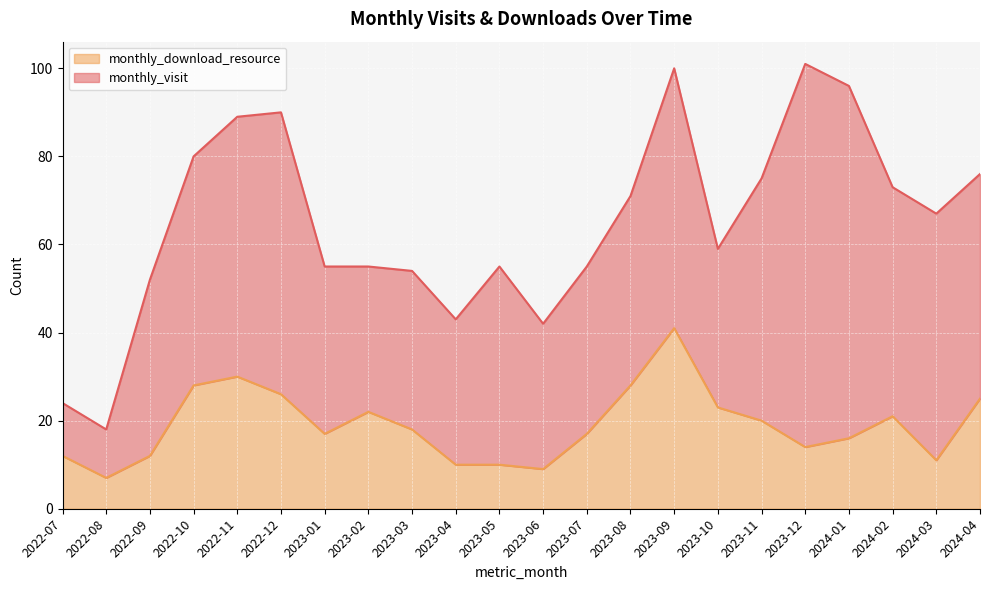

Reading left to right, list all the values displayed in this chart.

12	7	12	28	30	26	17	22	18	10	10	9	17	28	41	23	20	14	16	21	11	25